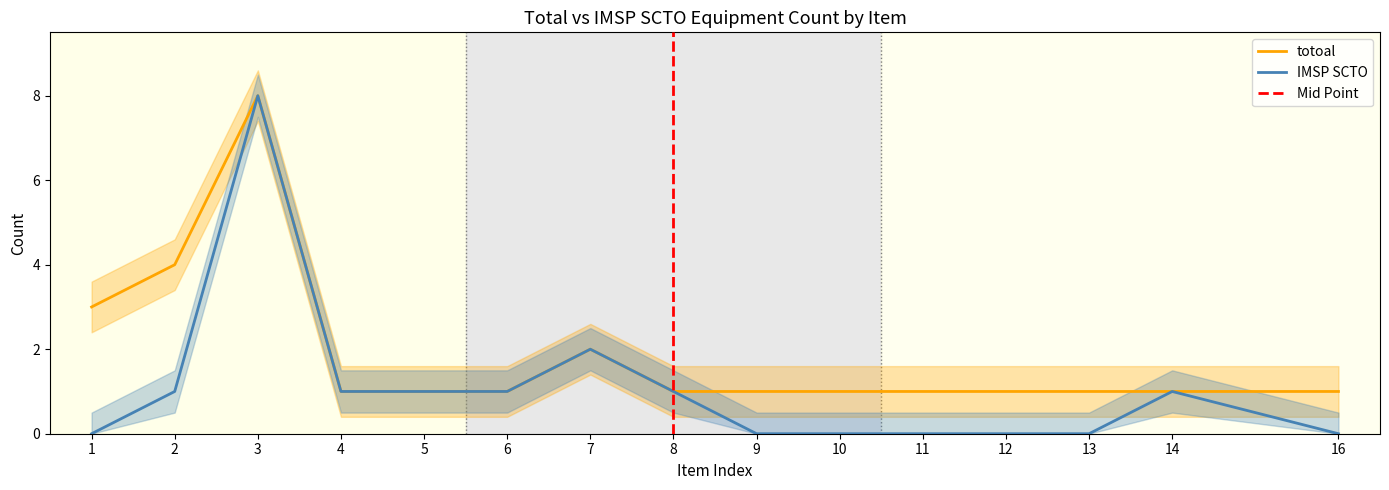

Is it true that totoal equals 1 at 12?

True